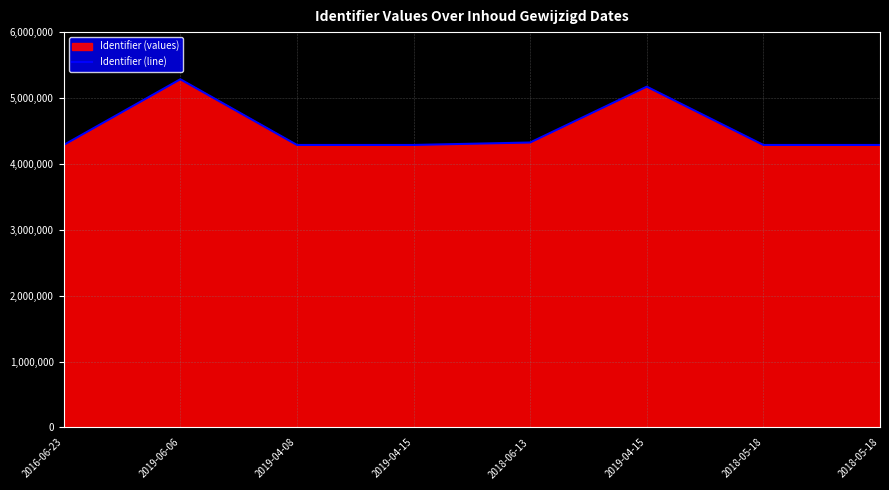

What is the difference between the maximum and minimum values?

997161